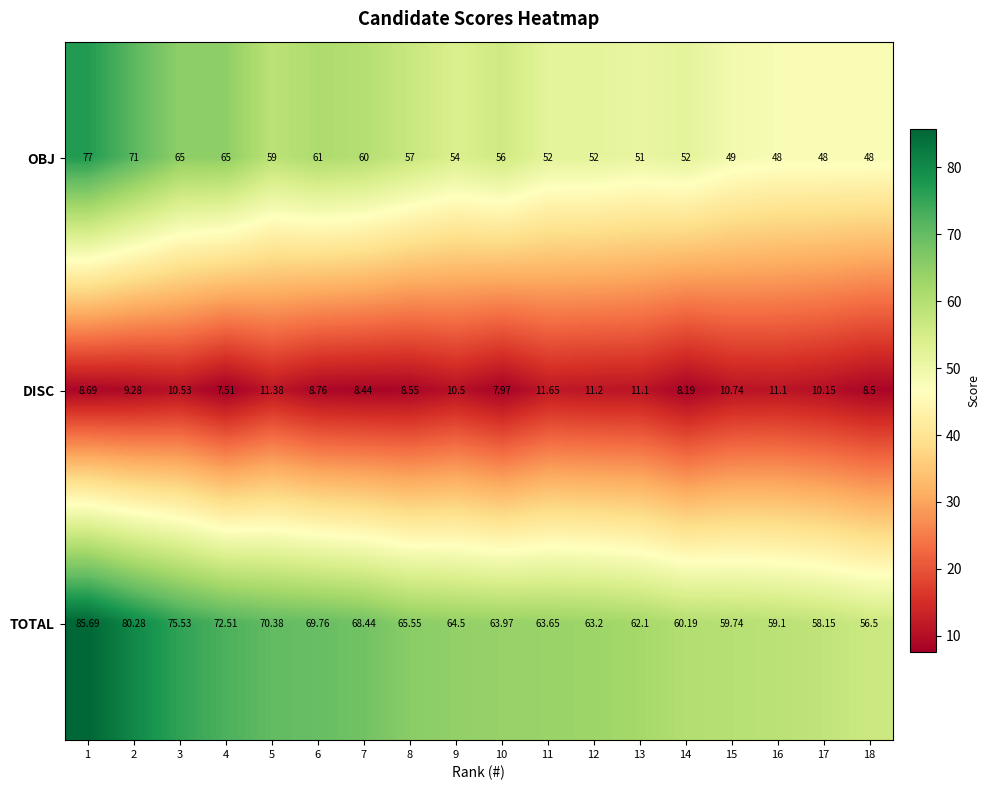

Between 1 and 10, which series saw the biggest shift?

TOTAL